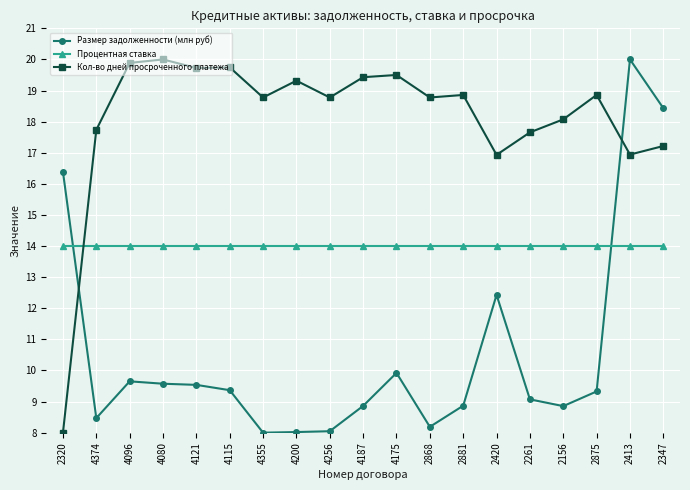

Which series changed the most between 4374 and 2420?

Размер задолженности (млн руб)